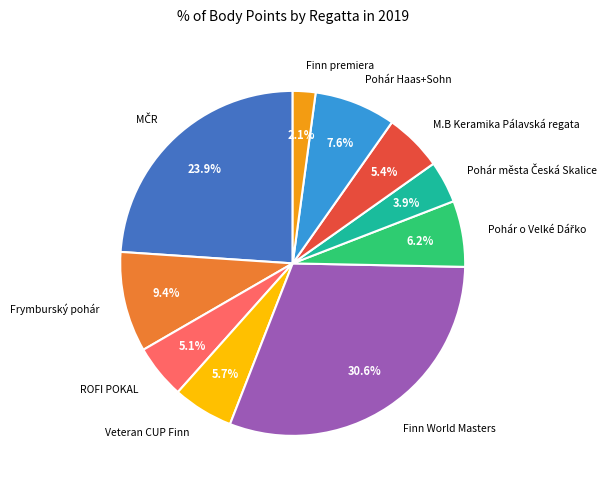

Which category has the smallest portion of the pie?

Finn premiera